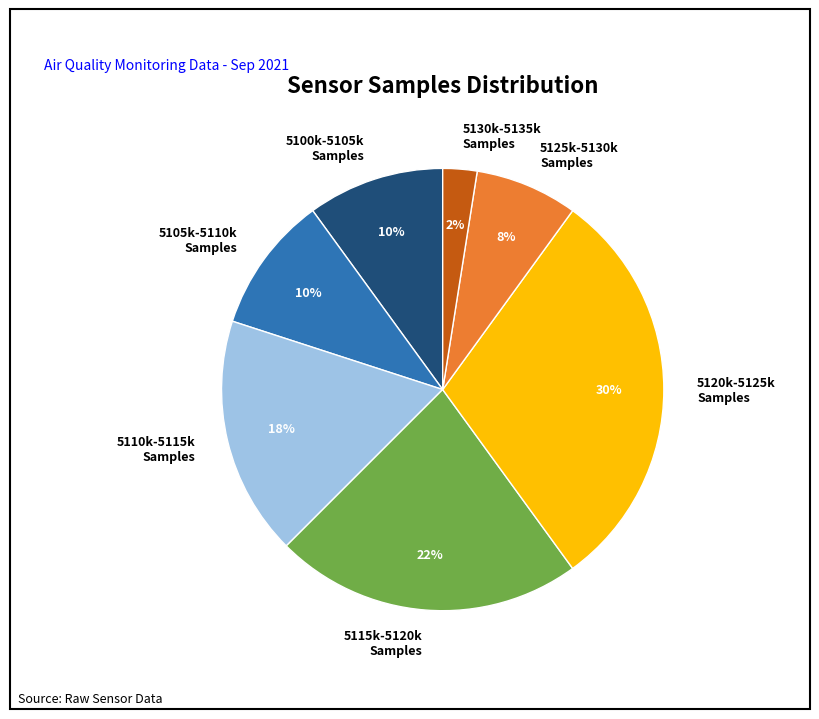

Does 5110k-5115k Samples represent more than half of the total?

No